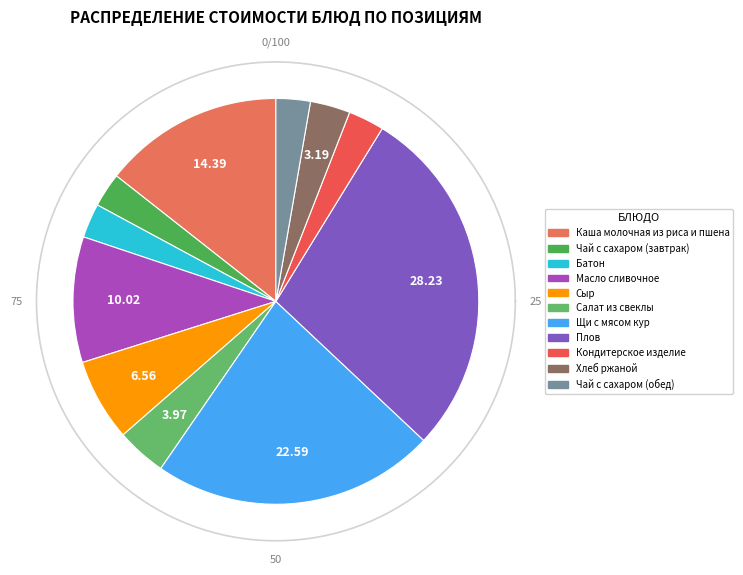

Is it true that Масло сливочное is 10% of the pie?

True